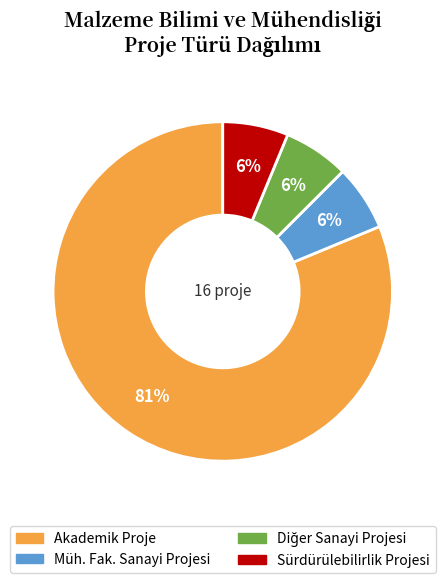

The Akademik Proje slice represents 92% of the pie. True or false?

False